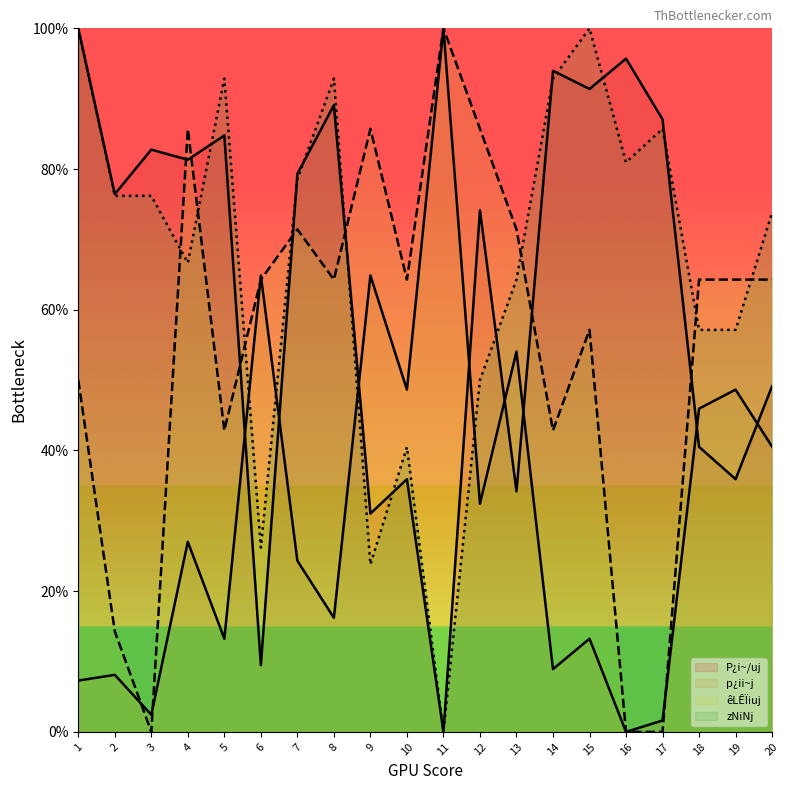

Does the chart have visible grid lines?

No